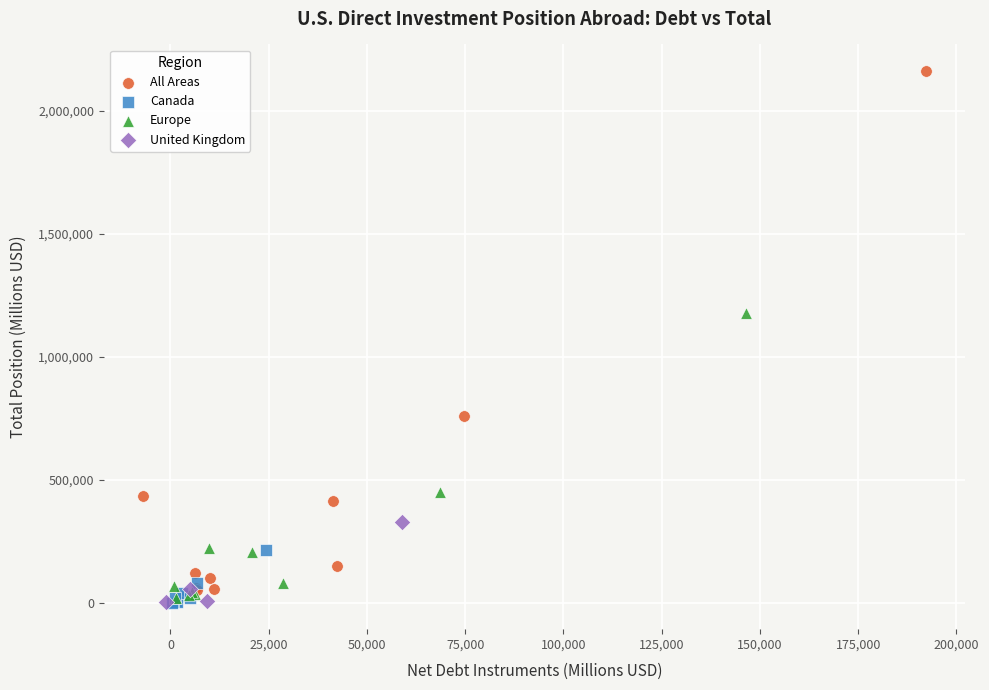

Which series reaches the maximum Y coordinate?

All Areas